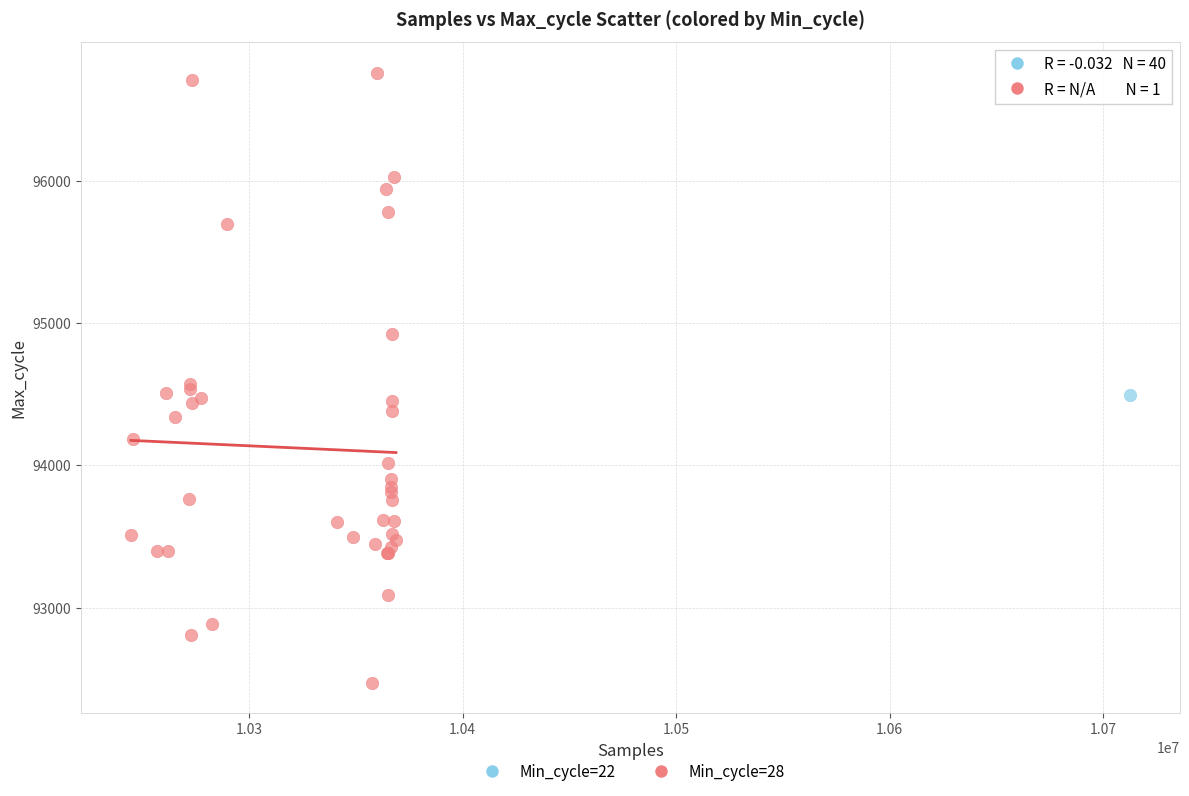

What are all the series names shown in the legend?

Min_cycle=22, Min_cycle=28